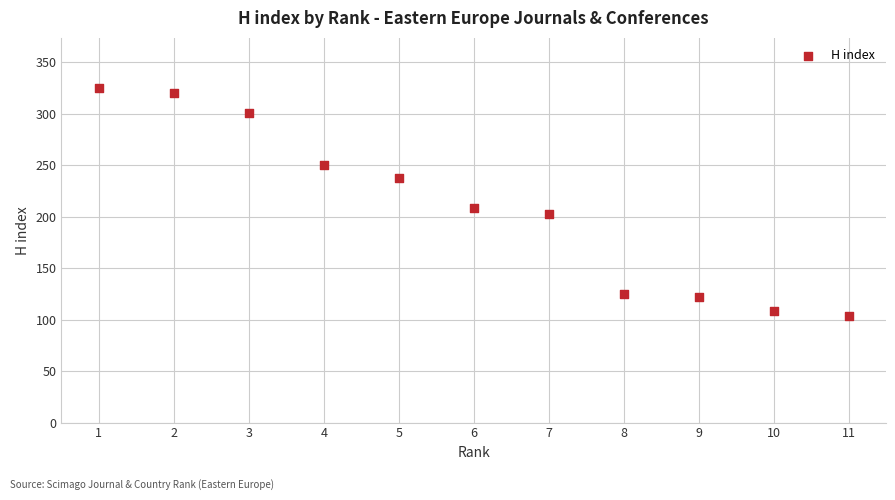

What is the range of Y values (max minus min)?

221